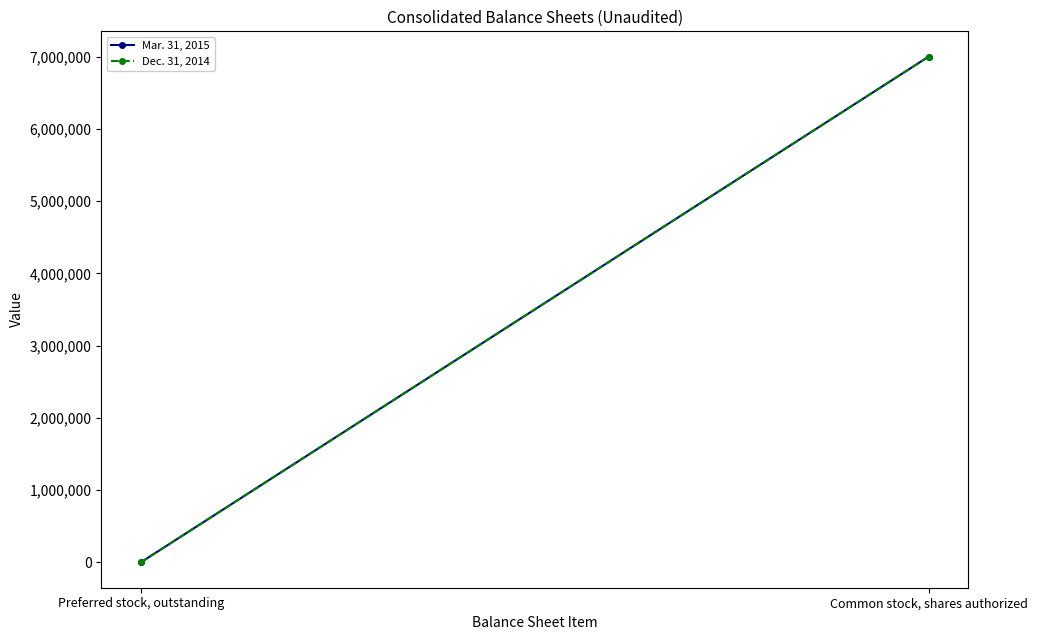

What is the maximum value for Mar. 31, 2015?

7000000